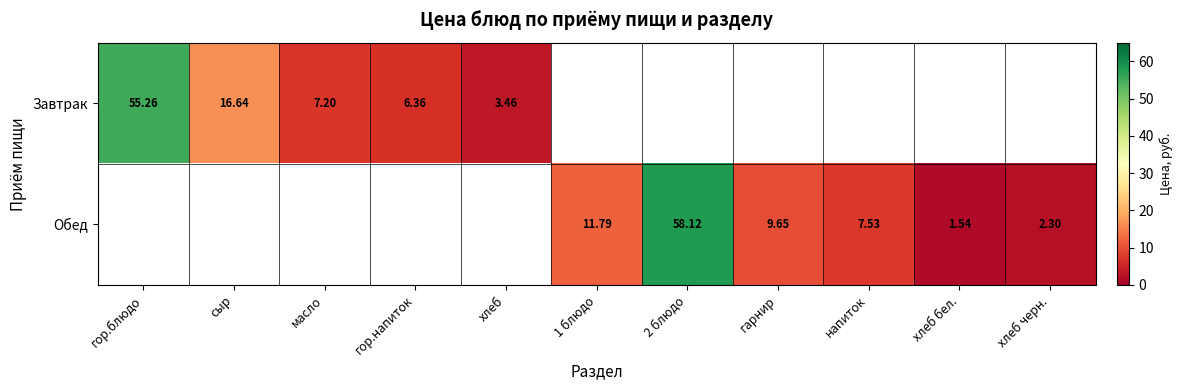

Which category has the lowest value across all series?

хлеб бел.